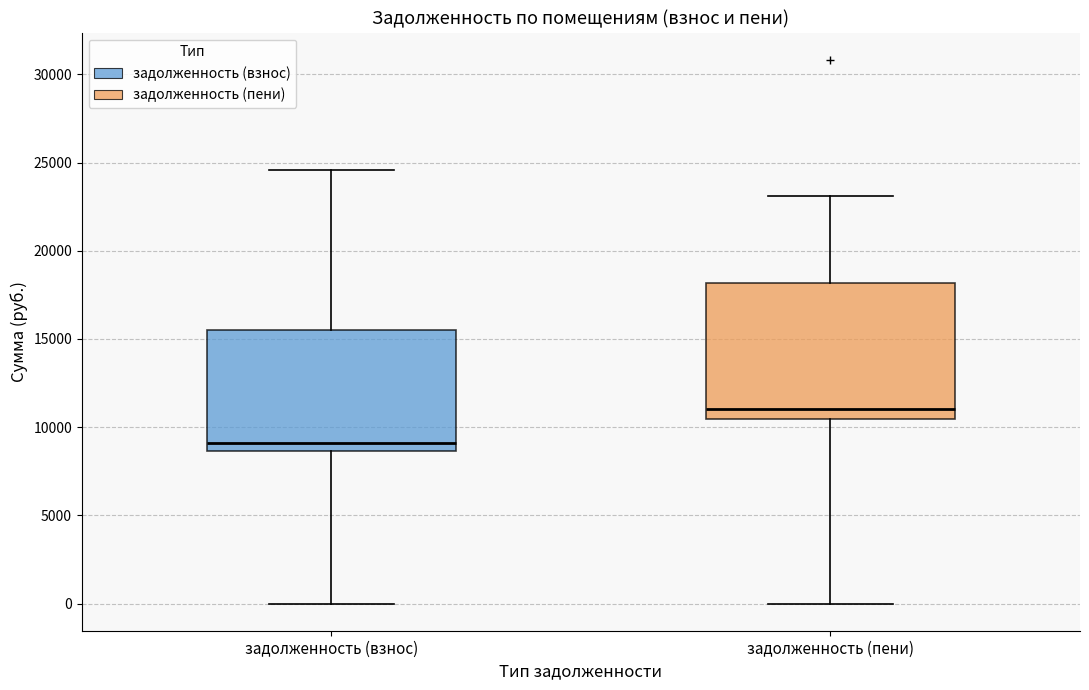

Where does the upper whisker of the box for задолженность (взнос) end on the y-axis? The values are not printed on the chart, so give them approximately, as read against the axis.

24500